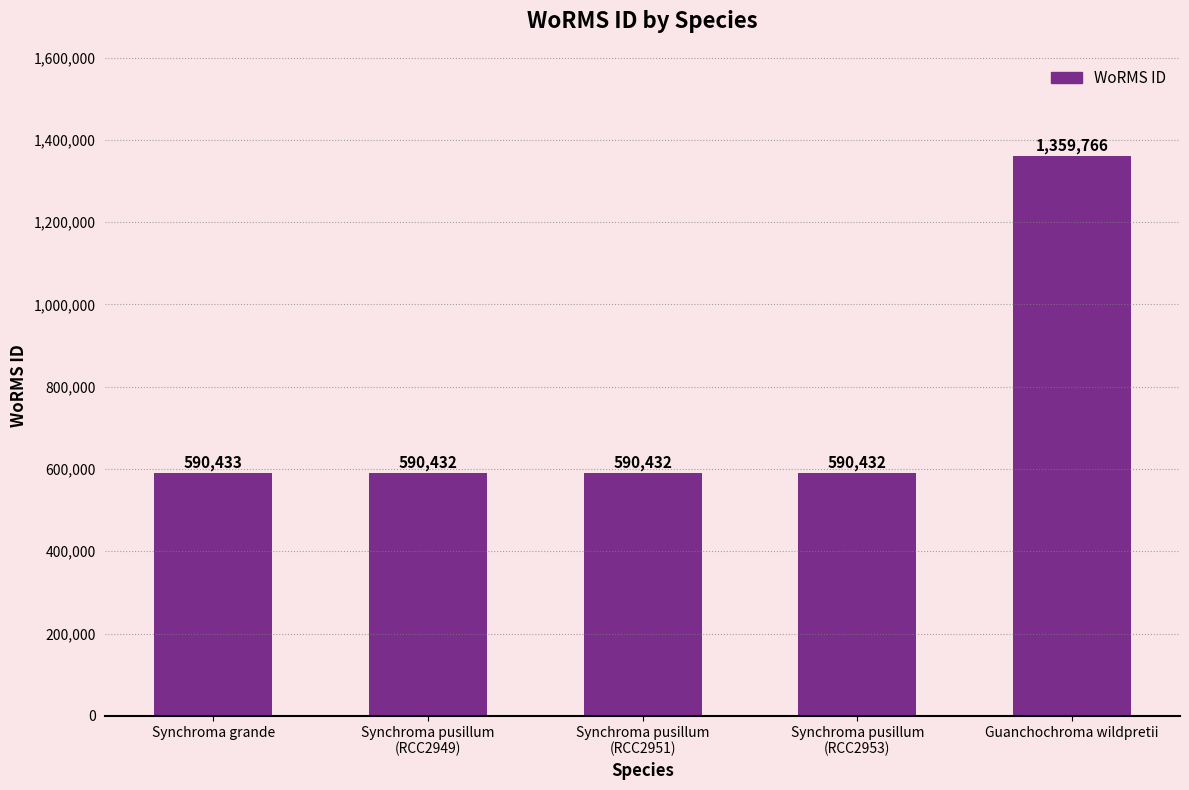

Reading left to right, what are all the values shown in this chart?

Synchroma grande=590433	Synchroma pusillum
(RCC2949)=590432	Synchroma pusillum
(RCC2951)=590432	Synchroma pusillum
(RCC2953)=590432	Guanchochroma wildpretii=1359766